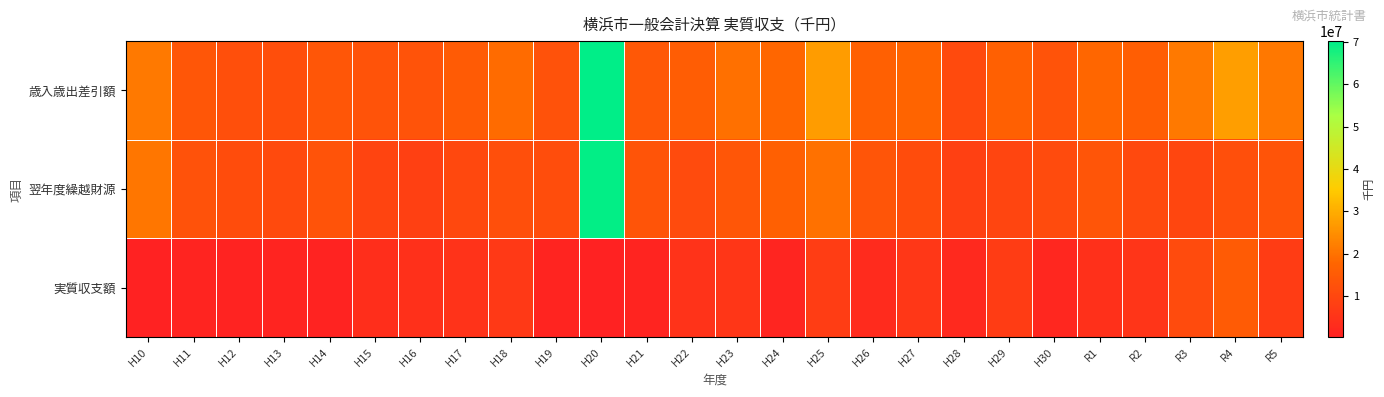

Rank the series by their average value, from lowest to highest.

実質収支額, 翌年度繰越財源, 歳入歳出差引額